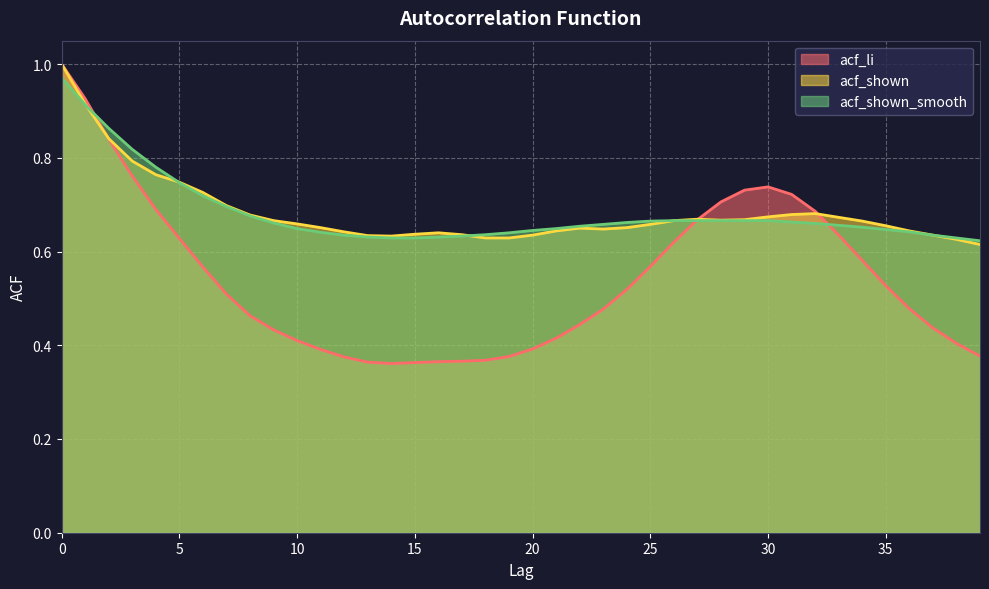

What is the total value across all series at 21?

1.7